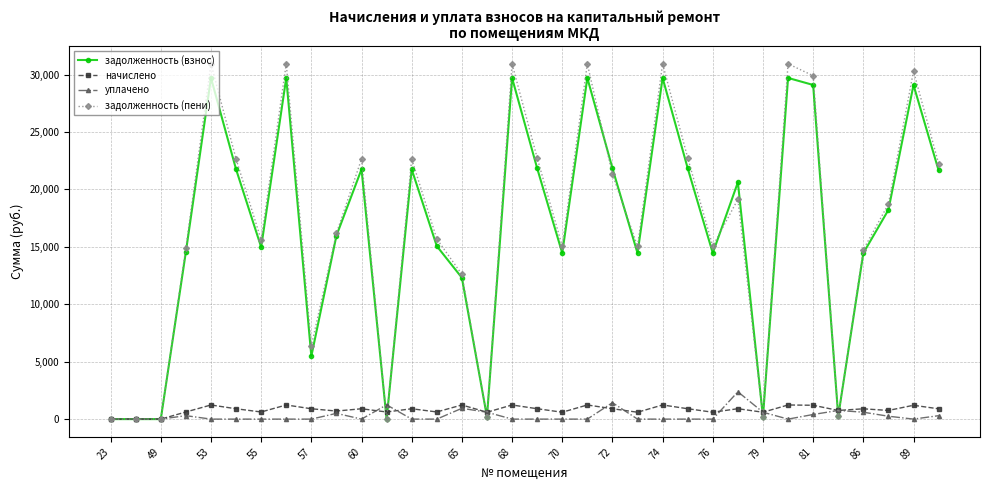

True or false: начислено has more than 2 interior local peaks.

True